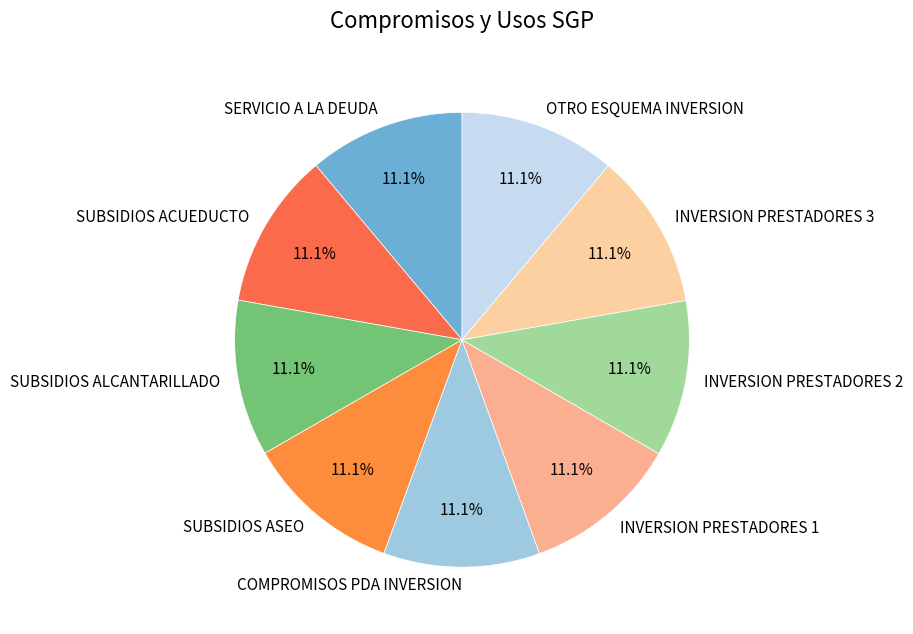

What is the ratio of the value at INVERSION PRESTADORES 3 to the value at COMPROMISOS PDA INVERSION?

1.0